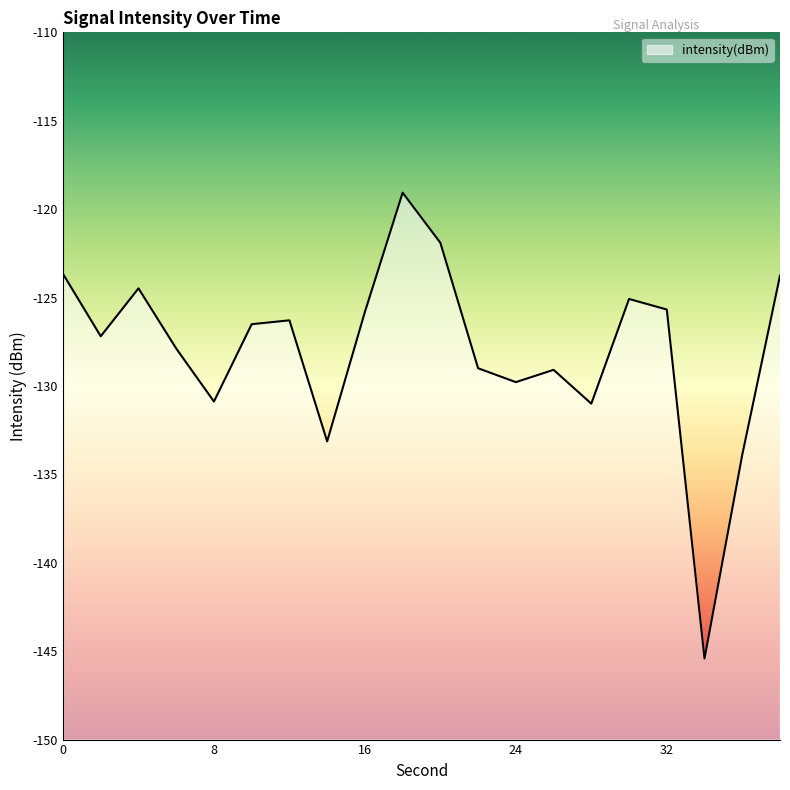

The chart shows a value of -121.9 at 20. True or false?

True